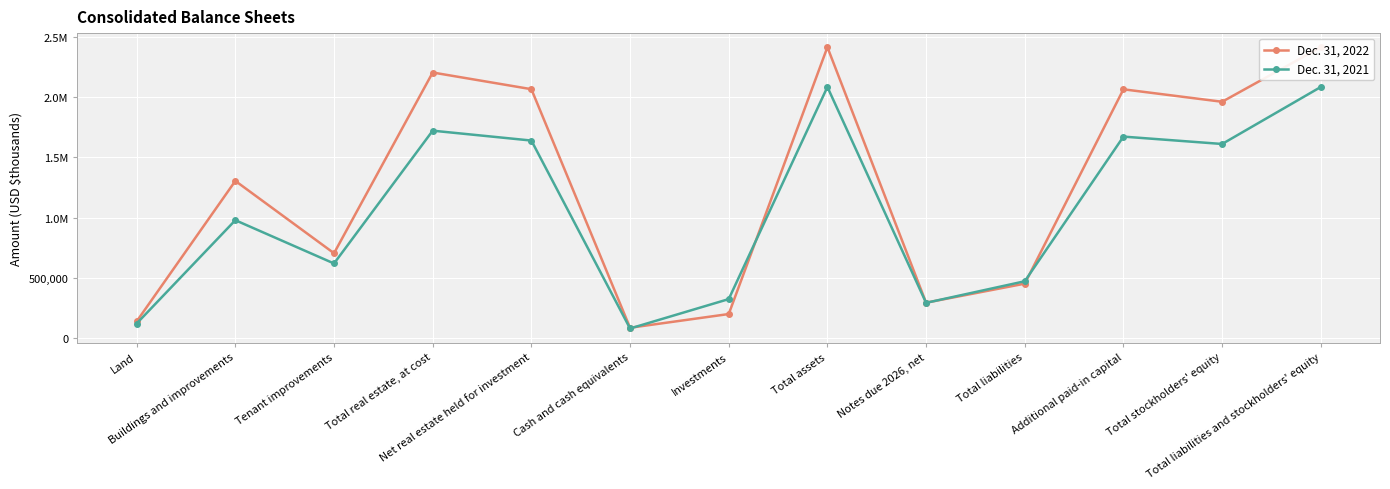

What is the lowest value of the Dec. 31, 2021 series?

81096